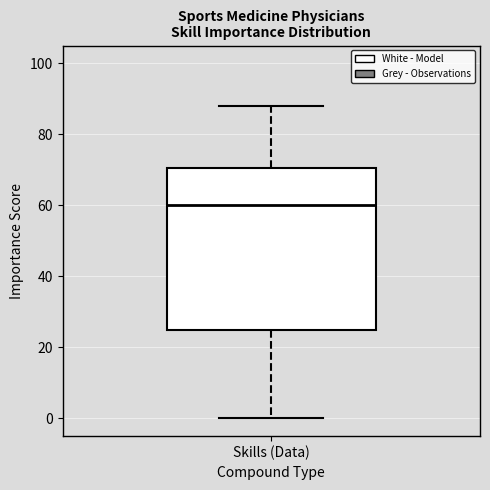

Transcribe this box plot: give where the median line is, the range the box spans, and where the two whiskers end, as read against the y-axis. The values are not printed on the chart, so give them approximately, as read against the axis.

median 60, box 26 to 70, whiskers 0 to 88